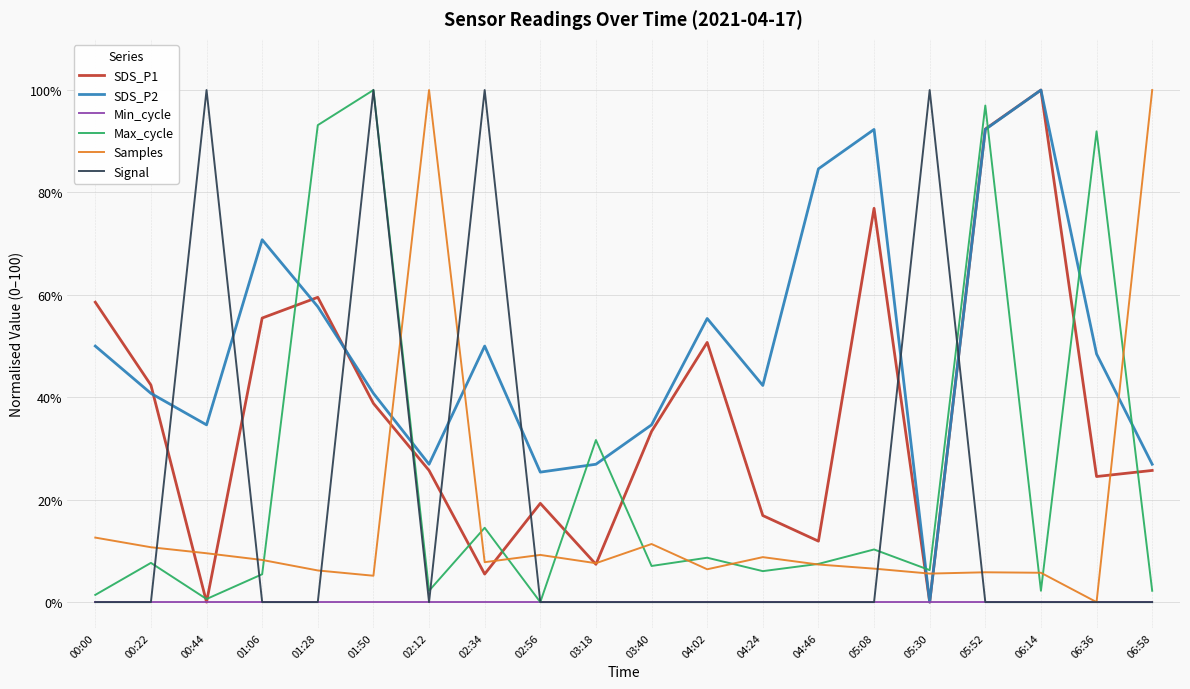

What is the difference between the highest and lowest values at 04:02?

55.4